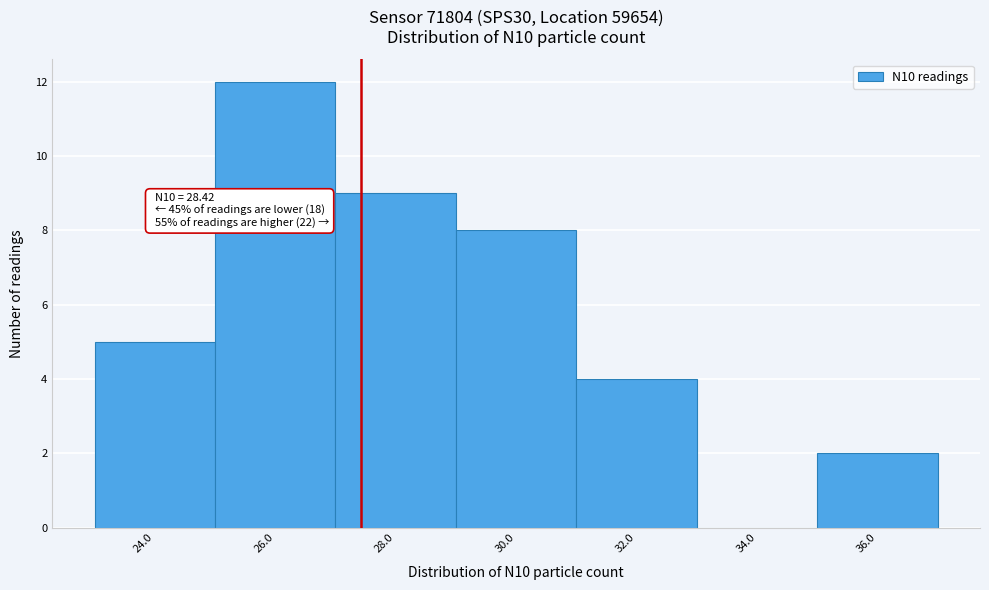

Reading left to right, extract all data points from this chart.

24.0=5	26.0=12	28.0=9	30.0=8	32.0=4	34.0=0	36.0=2